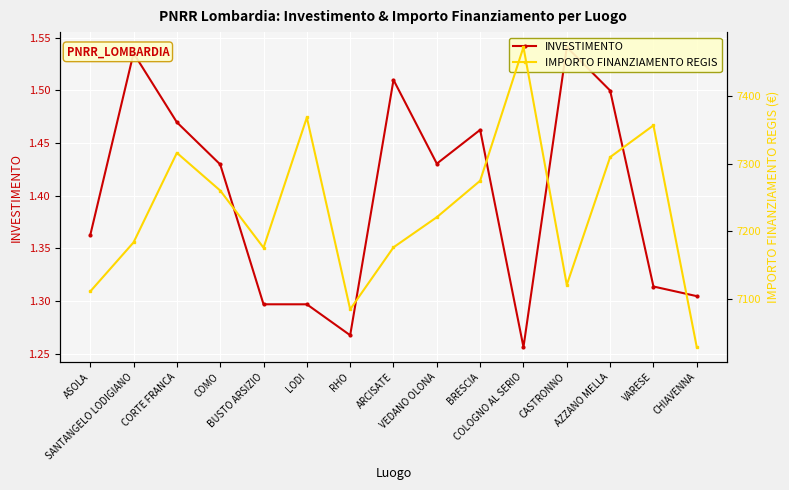

Which series has the largest total across all categories?

IMPORTO FINANZIAMENTO REGIS